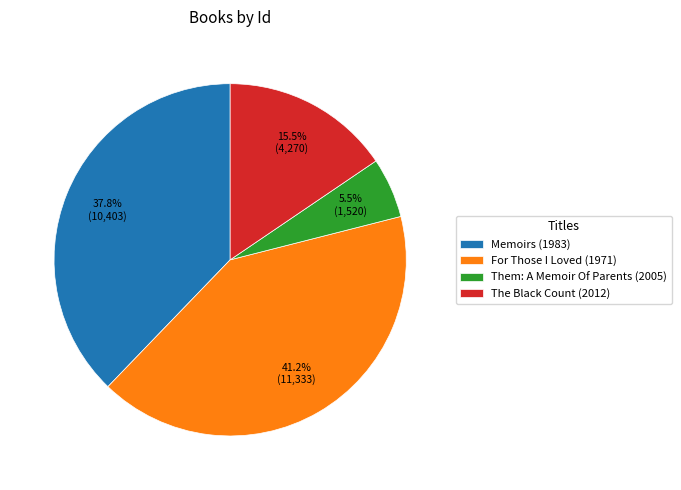

How many slices are in this pie chart?

4